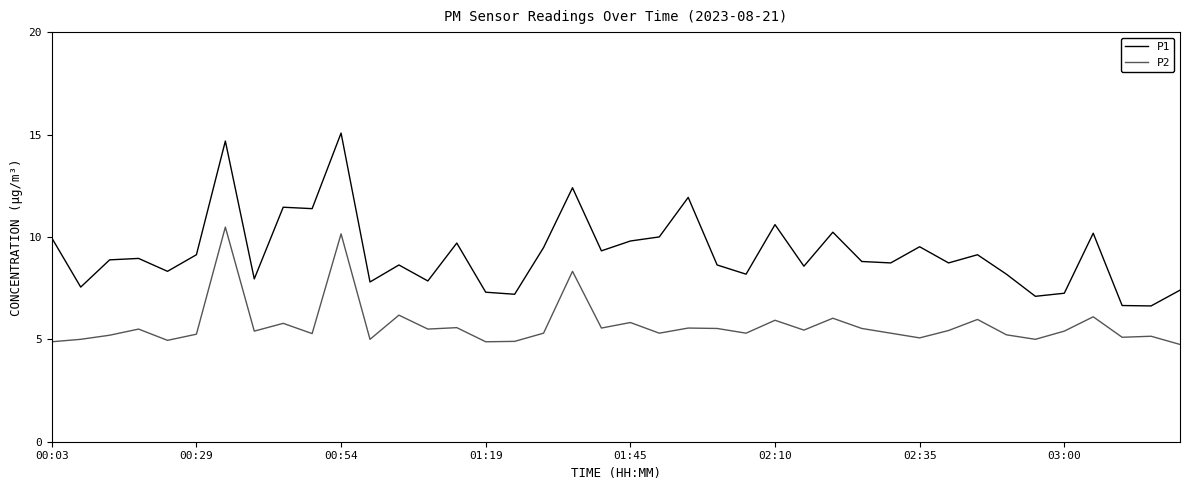

True or false: P1 and P2 intersect in this chart.

False